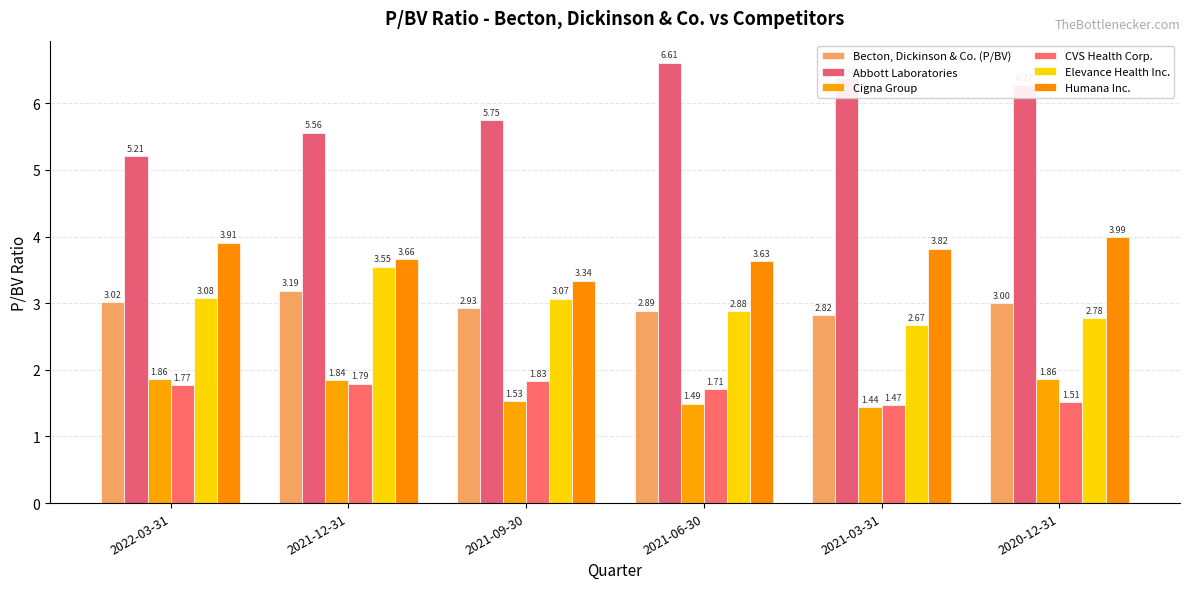

Which category has the lowest value across all series?

2021-03-31